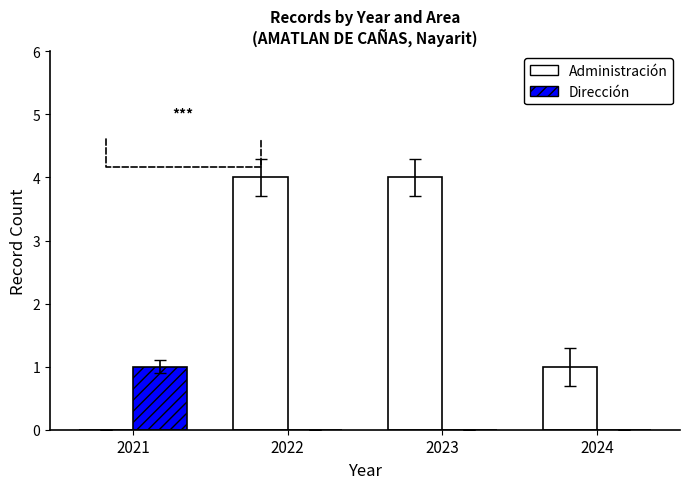

Which series has the largest total across all categories?

Administración